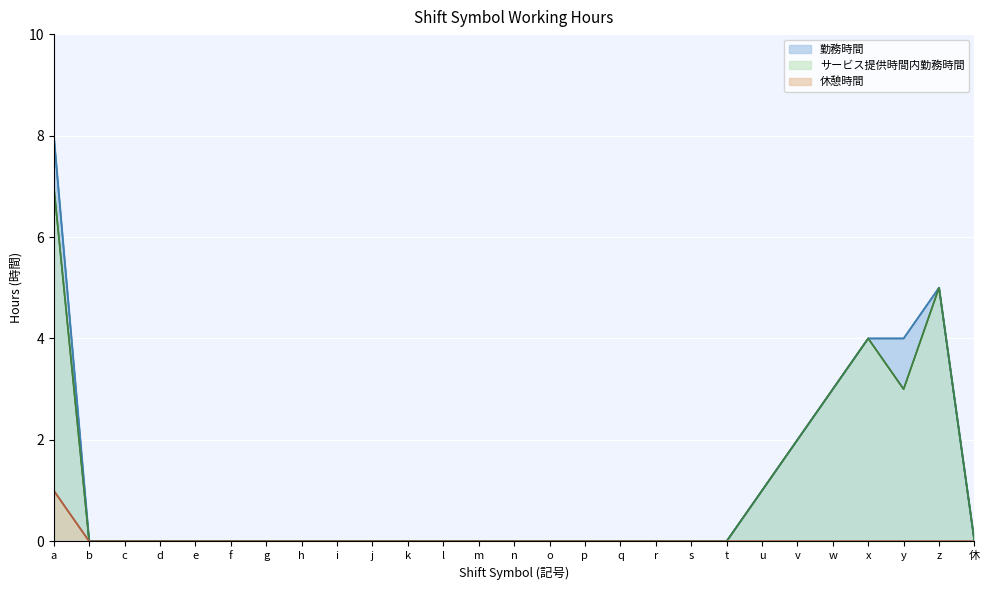

At how many categories does at least one series exceed 7?

1